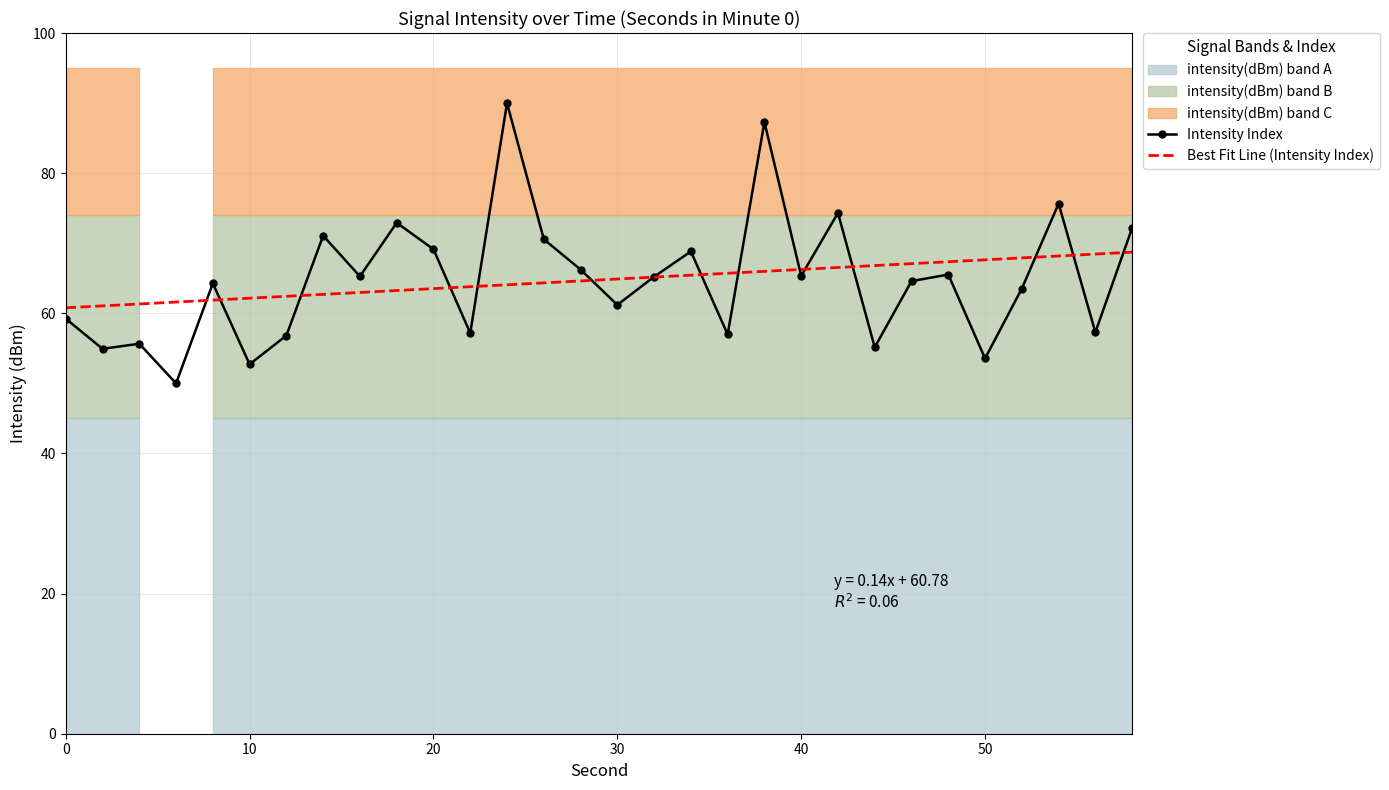

True or false: Intensity Index has a value of 69.1 at 20.

True